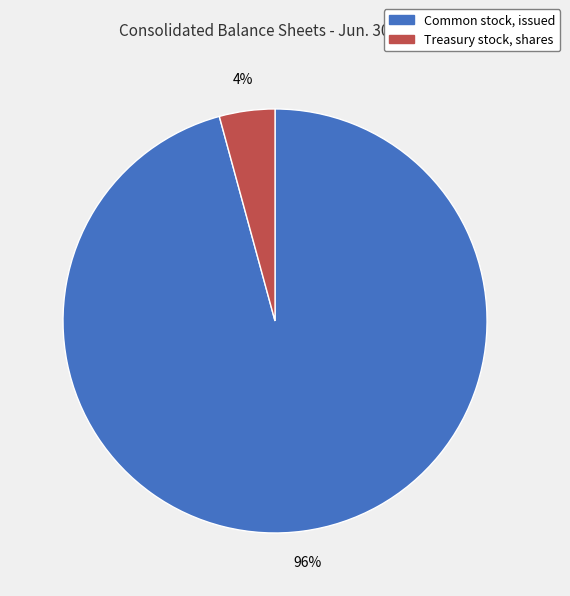

Rank the categories by value from lowest to highest.

Treasury stock, shares, Common stock, issued